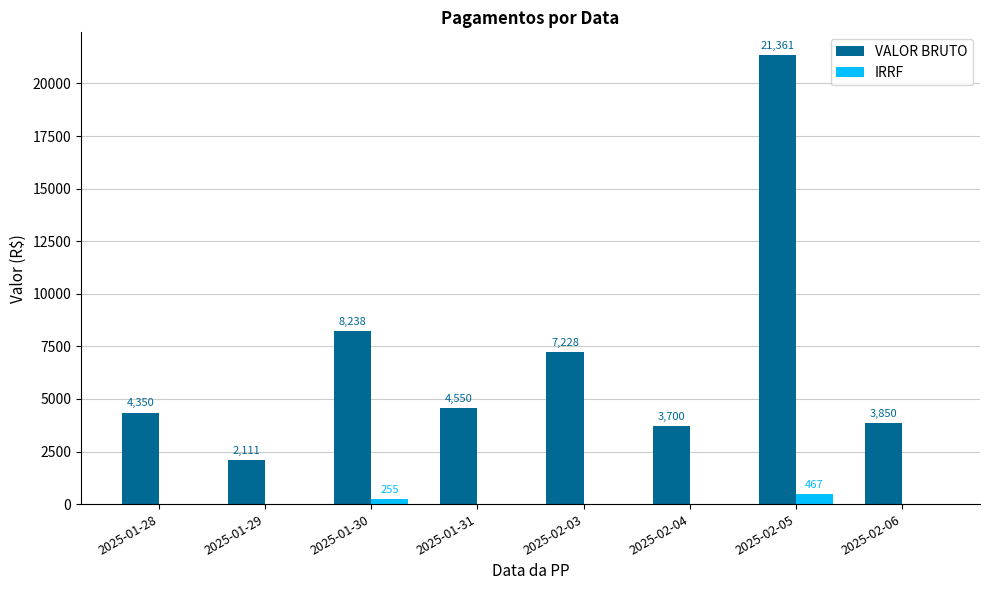

Is it true that IRRF equals 0.0 at 2025-01-31?

True